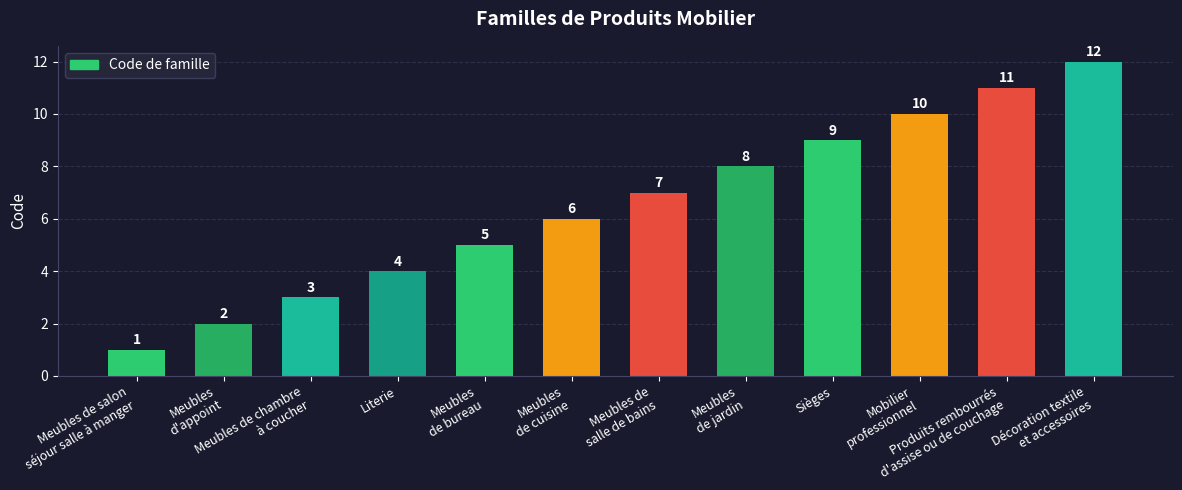

What is the difference between the second highest and minimum values?

10